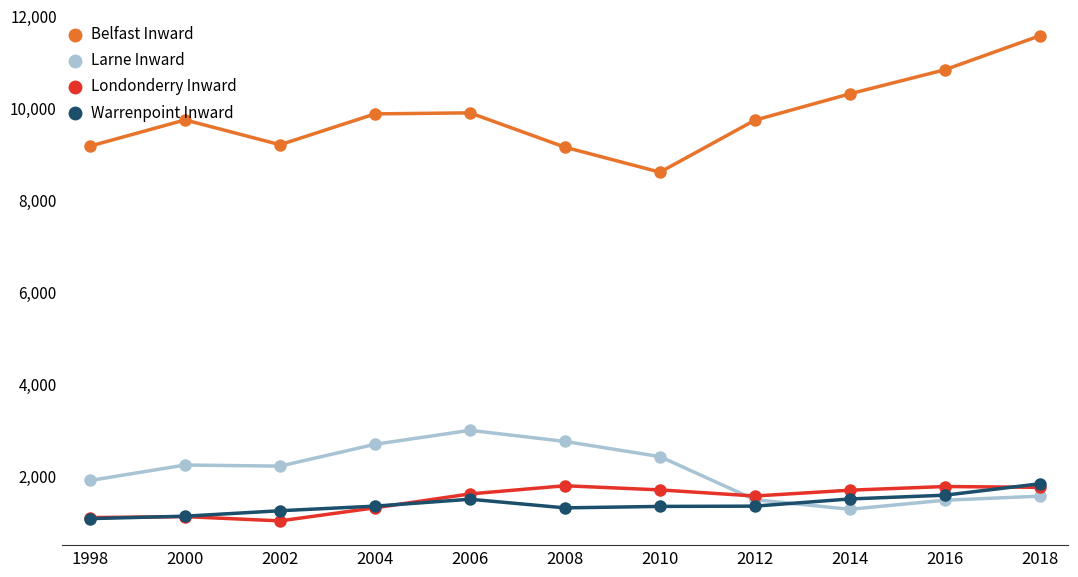

What is the difference between the maximum and second lowest values in the Belfast Inward series?

2422.0